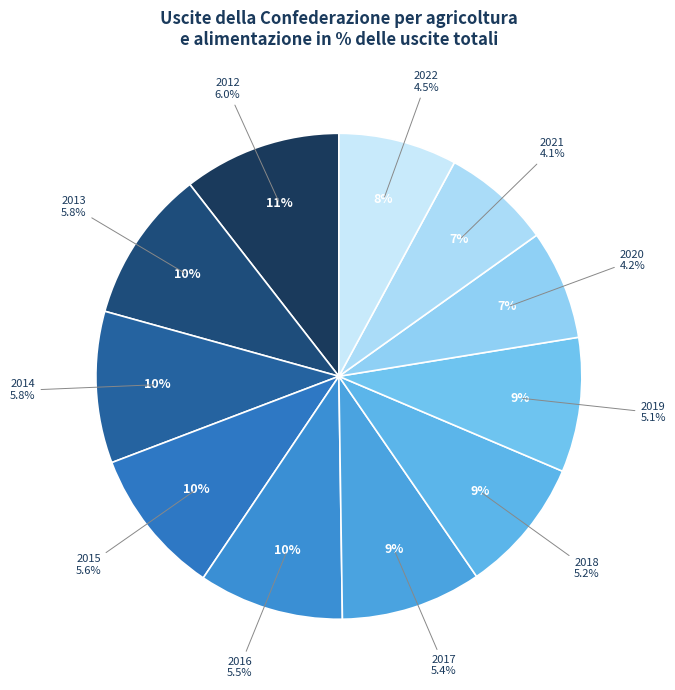

Rank the categories by value from highest to lowest.

2012, 2013, 2014, 2015, 2016, 2017, 2018, 2019, 2022, 2020, 2021